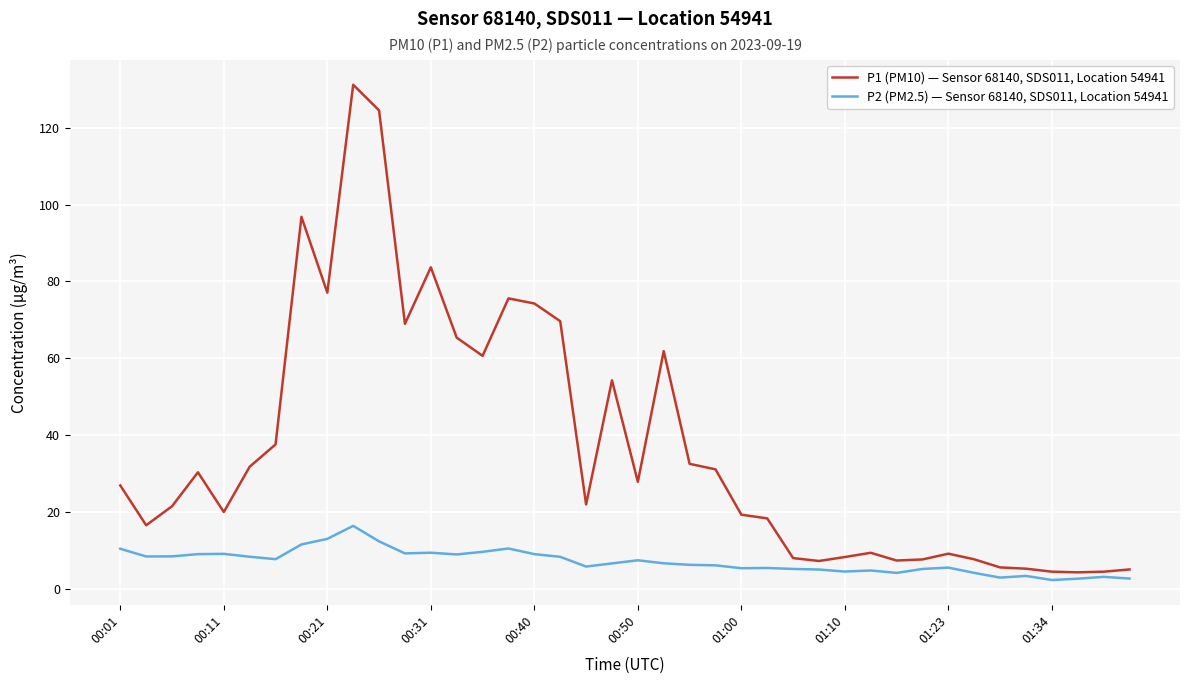

List the series in order of their overall mean, lowest first.

P2 (PM2.5) — Sensor 68140, SDS011, Location 54941, P1 (PM10) — Sensor 68140, SDS011, Location 54941